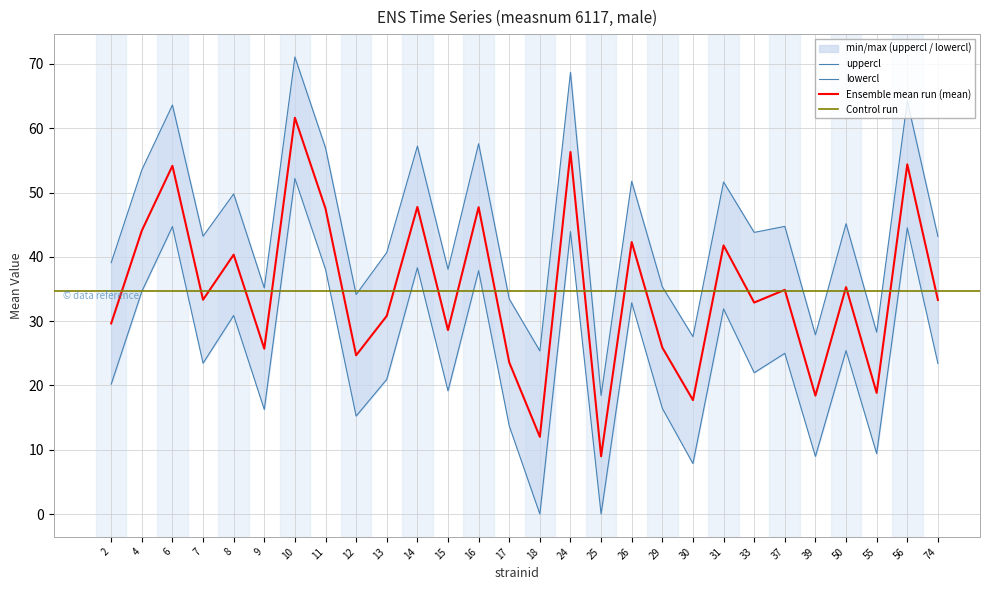

At which label does uppercl reach its peak?

10